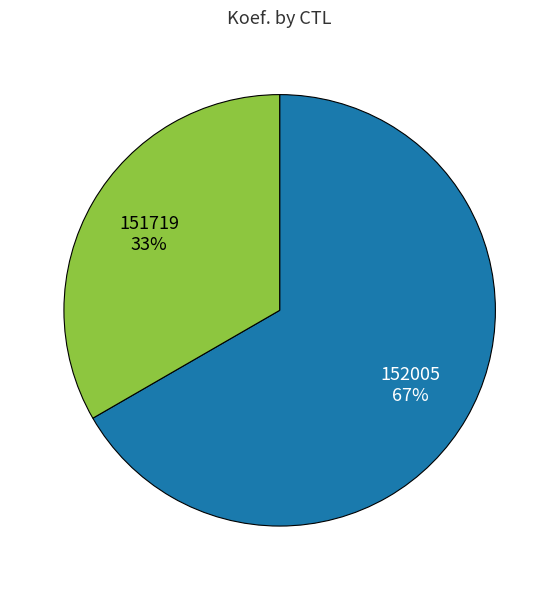

To the nearest percent, what is the average slice percentage?

50%